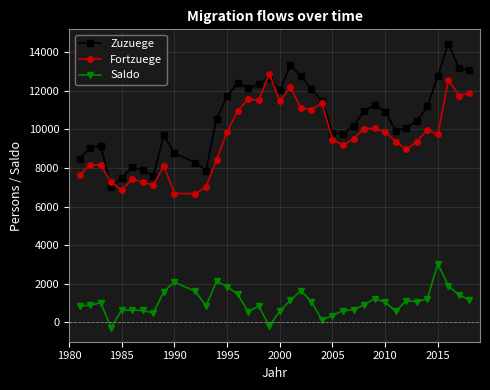

True or false: Saldo has more than 1 points higher than both neighbors.

True